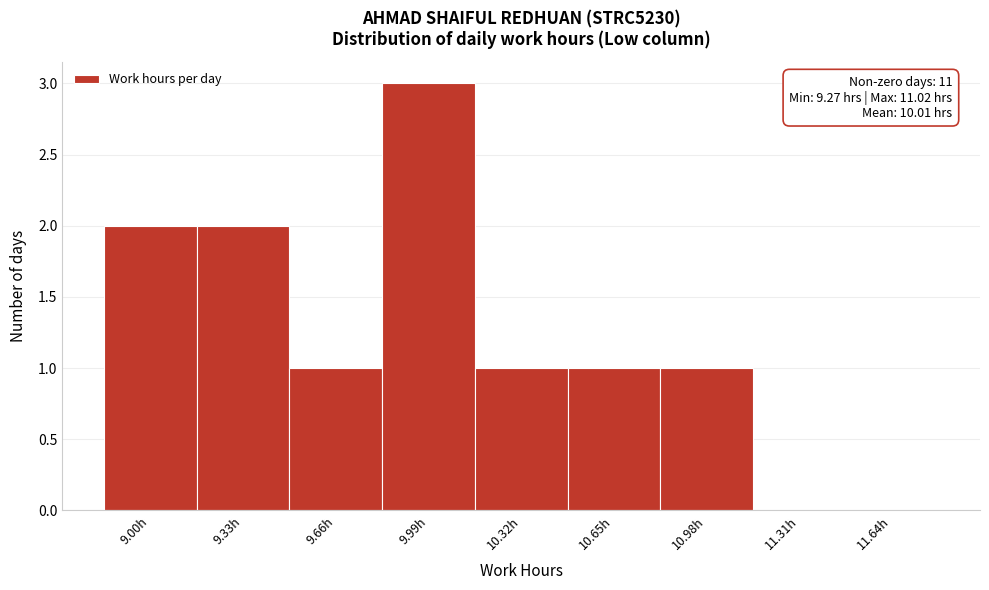

Reading left to right, transcribe all the data shown in this chart.

9.00h=2	9.33h=2	9.66h=1	9.99h=3	10.32h=1	10.65h=1	10.98h=1	11.31h=0	11.64h=0